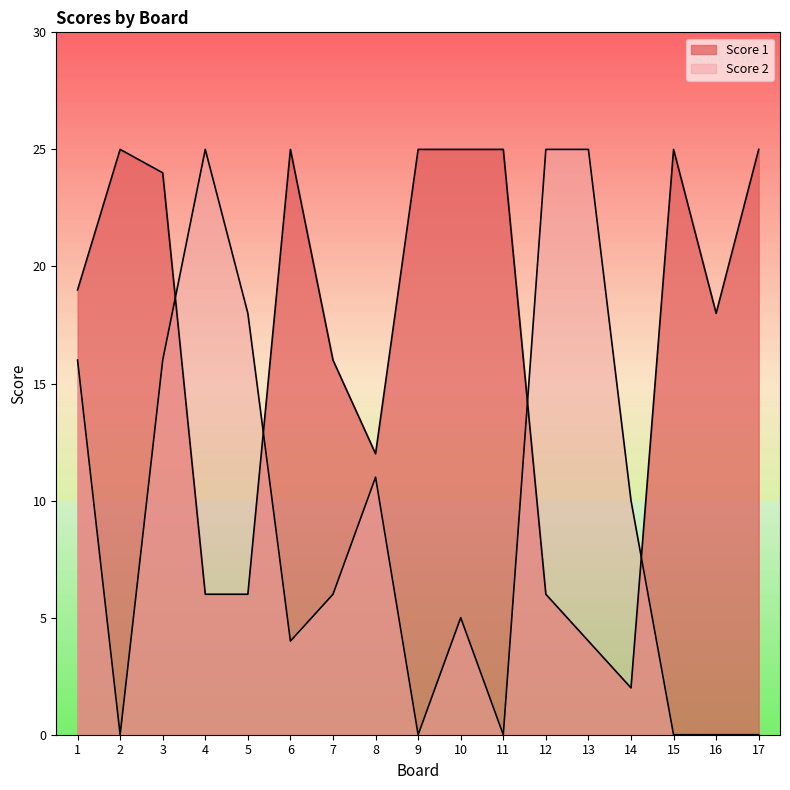

The Score 1 series shows 14 at 10. True or false?

False